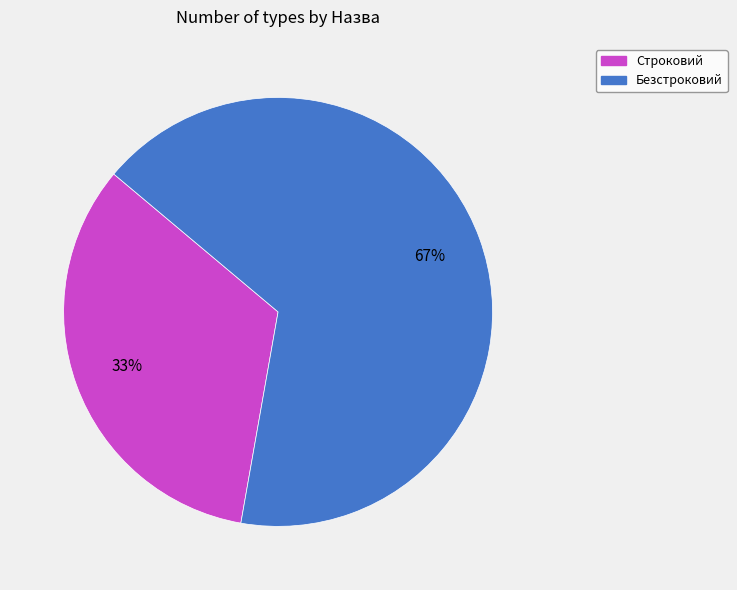

Does any single category account for the majority?

Yes